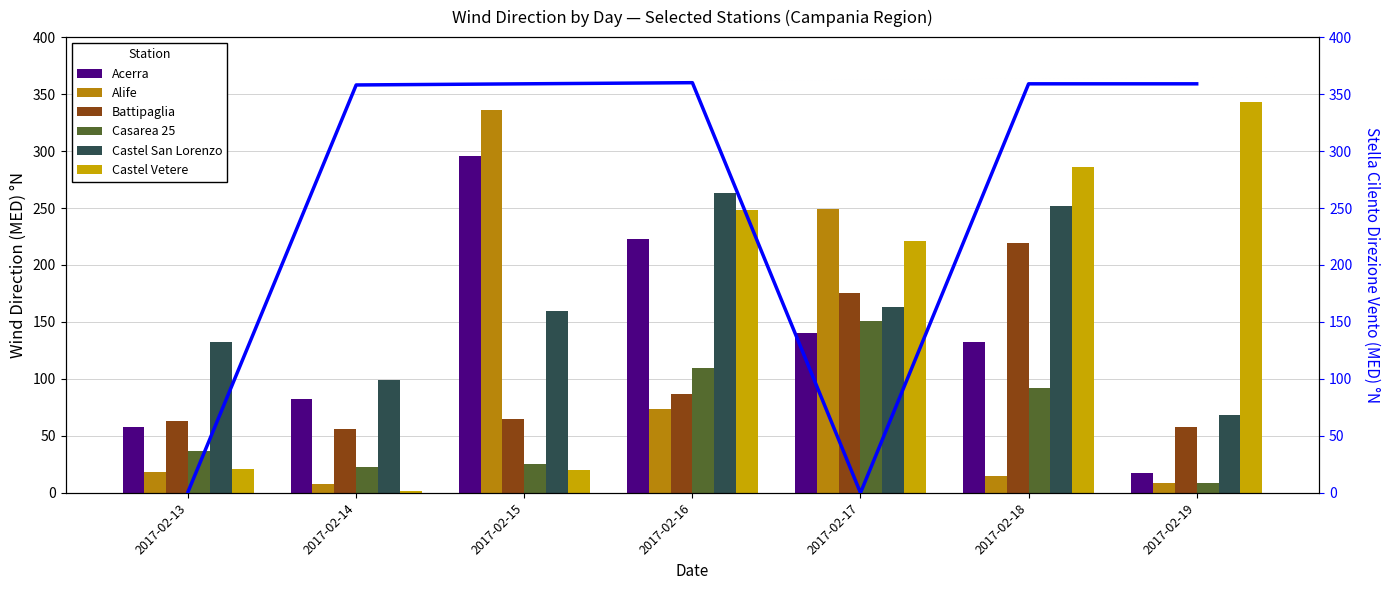

The value of Acerra at 2017-02-16 is 373. True or false?

False